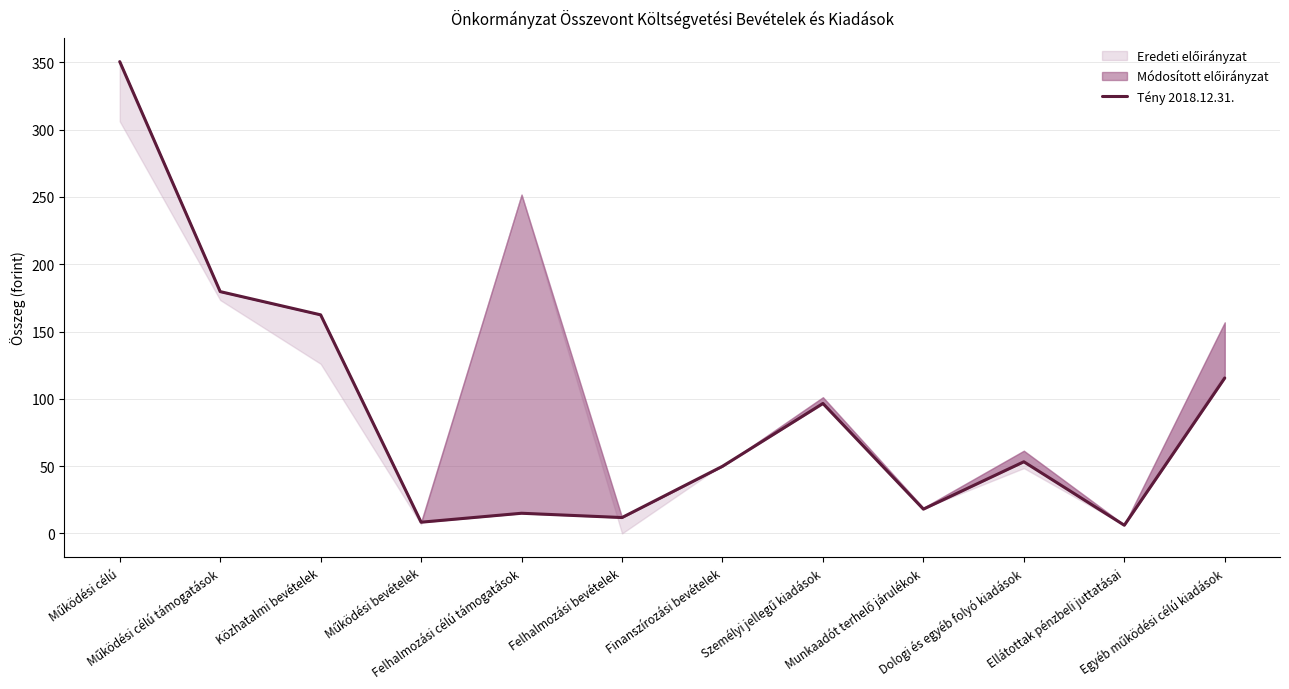

True or false: the data shows 565.7 at Működési célú.

False